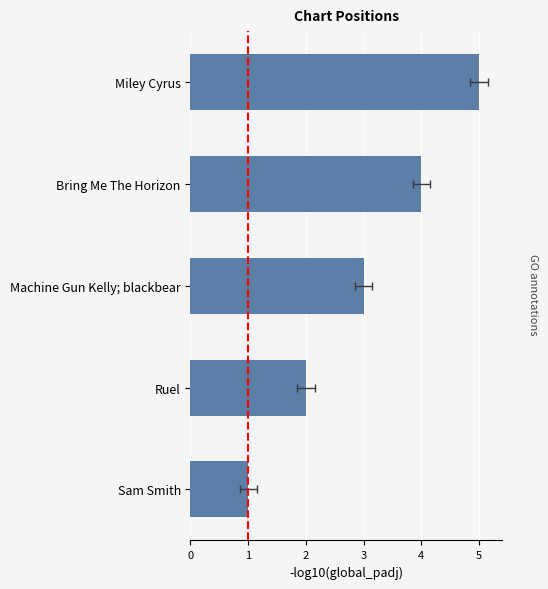

What is the value of the 3rd bar from the left?

3